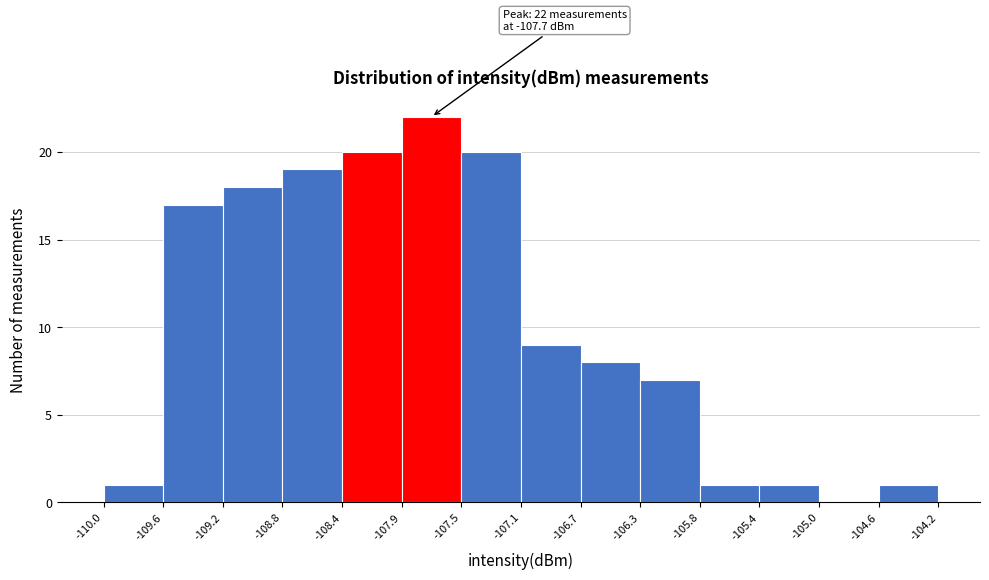

Over which range of the x-axis is the bar tallest?

-107.9 to -107.5